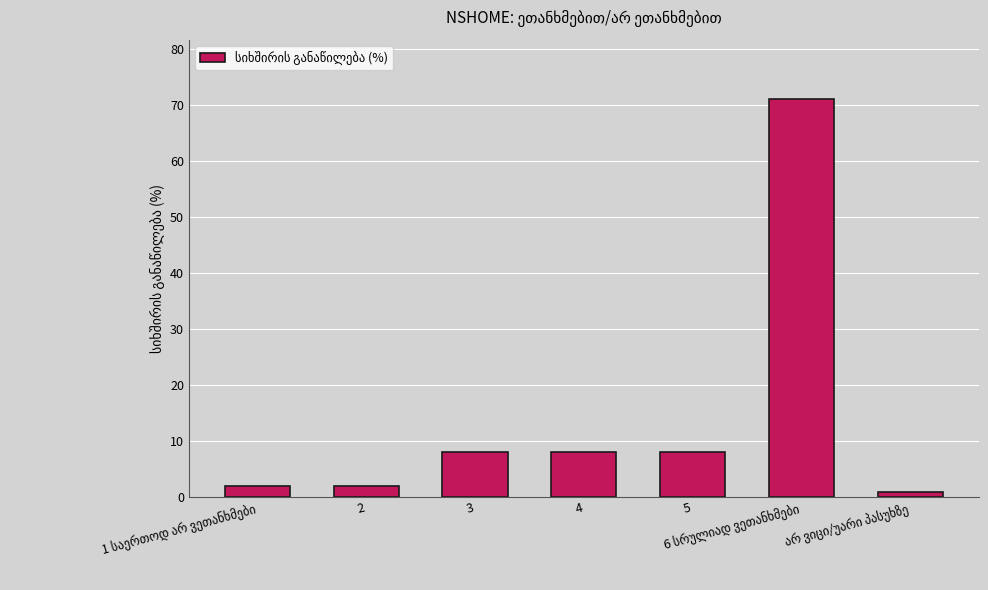

Count the number of categories in the chart.

7